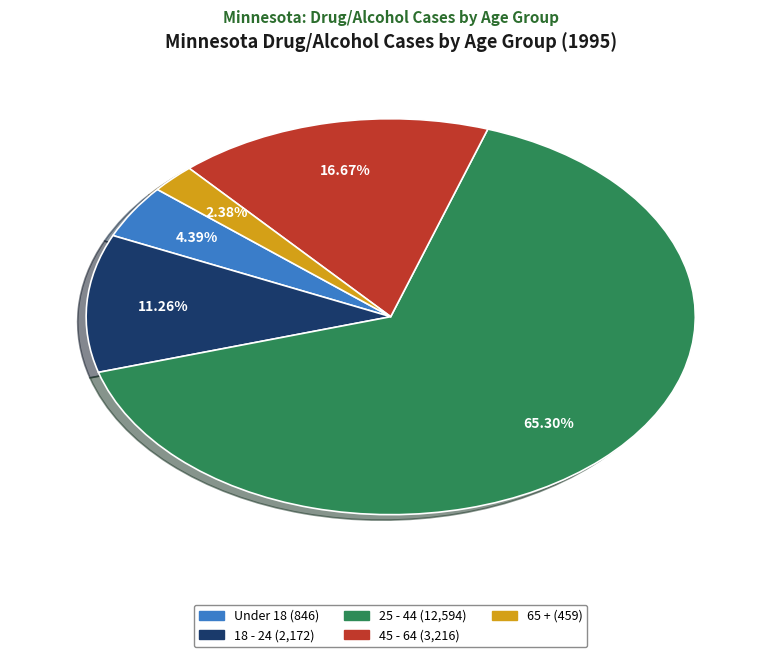

Is there a majority slice in this chart?

Yes